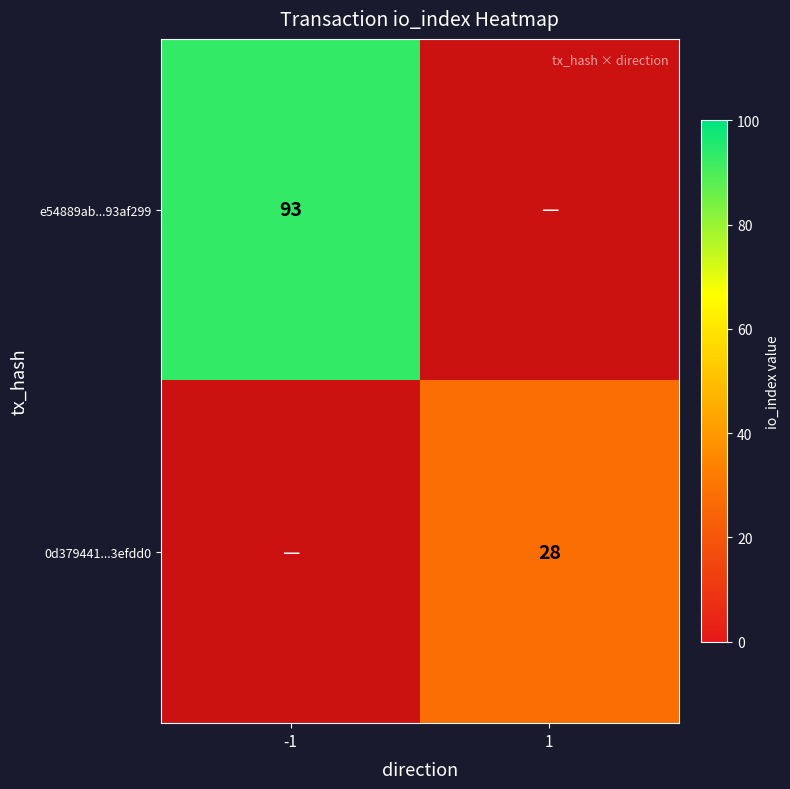

The 0d379441...3efdd0 series shows 28 at 1. True or false?

True